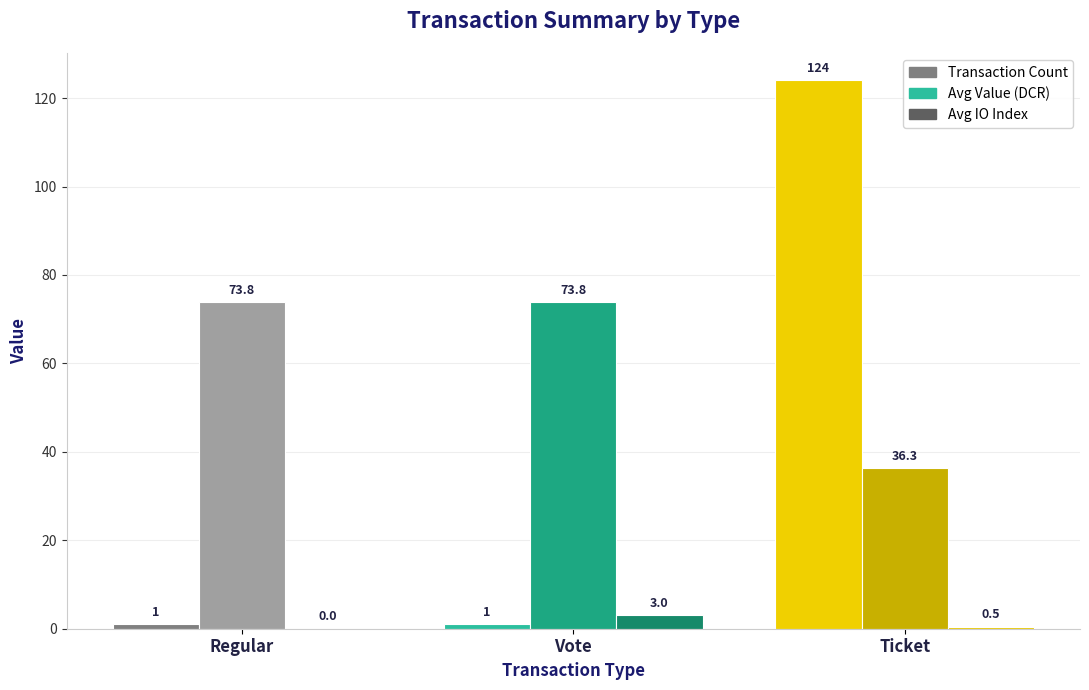

What is the total value across all series at Vote?

77.8